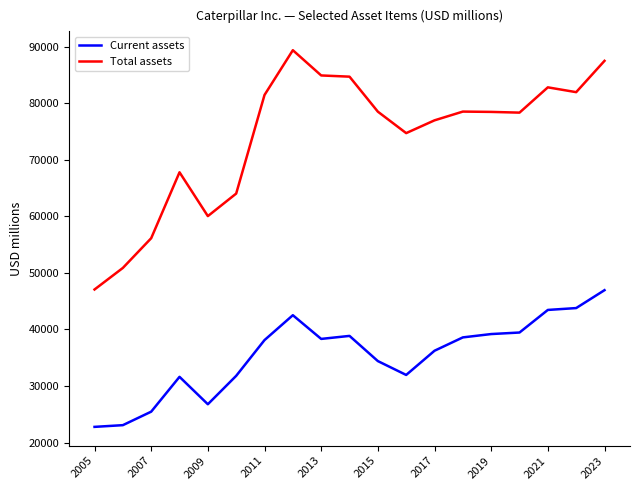

Which series has the widest spread of values?

Total assets